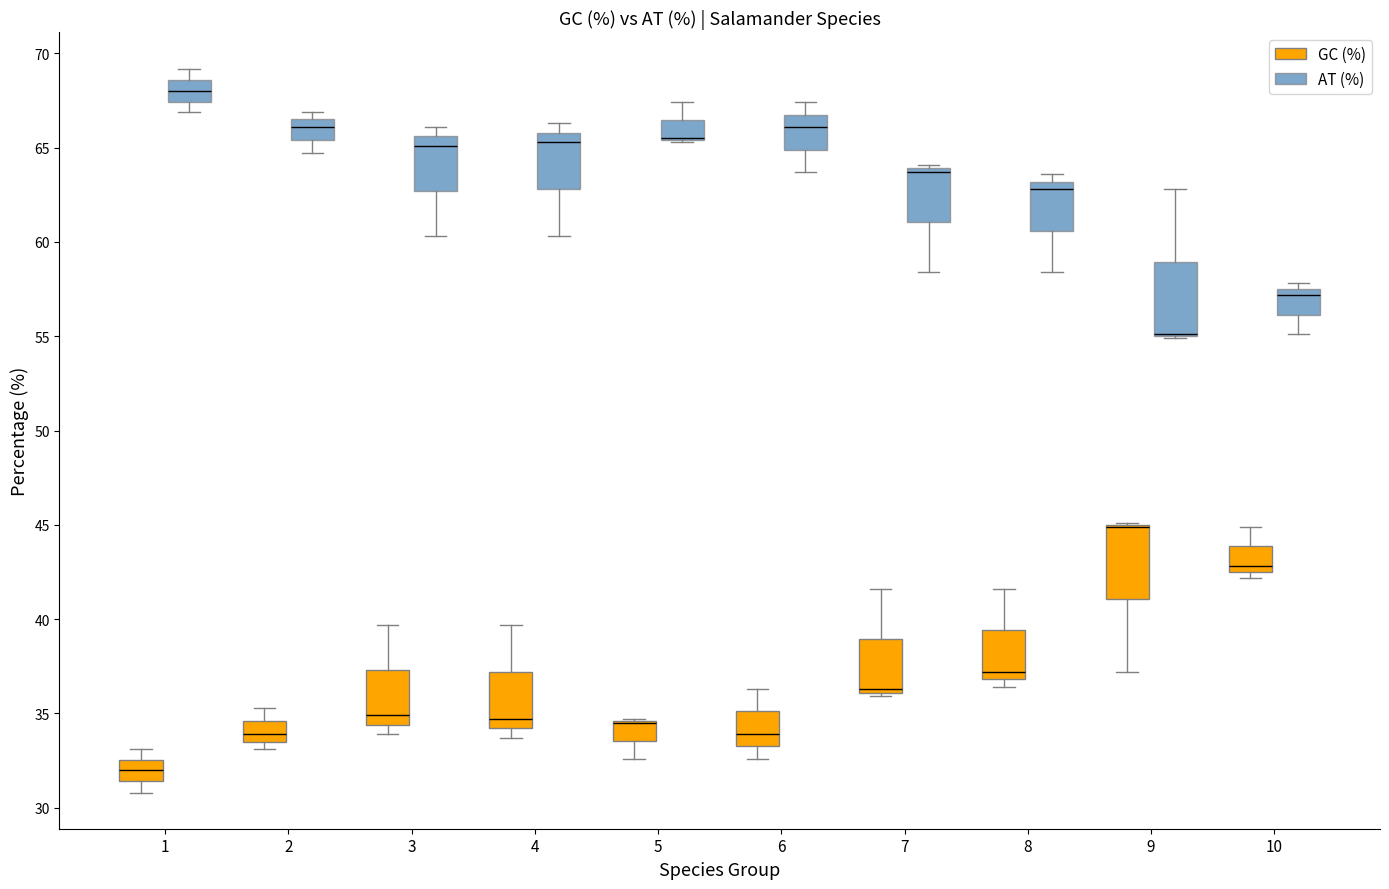

Reading left to right, transcribe this box plot: for each box, give where its median line is, the range the box spans, and where its two whiskers end, as read against the y-axis. The values are not printed on the chart, so give them approximately, as read against the axis.

1 (GC (%)): median 32.0, box 31.5 to 32.5, whiskers 31.0 to 33.0
1 (AT (%)): median 68.0, box 67.5 to 68.5, whiskers 67.0 to 69.0
2 (GC (%)): median 34.0, box 33.5 to 34.5, whiskers 33.0 to 35.5
2 (AT (%)): median 66.0, box 65.5 to 66.5, whiskers 64.5 to 67.0
3 (GC (%)): median 35.0, box 34.5 to 37.5, whiskers 34.0 to 39.5
3 (AT (%)): median 65.0, box 62.5 to 65.5, whiskers 60.5 to 66.0
4 (GC (%)): median 34.5, box 34.0 to 37.0, whiskers 33.5 to 39.5
4 (AT (%)): median 65.5, box 63.0 to 66.0, whiskers 60.5 to 66.5
5 (GC (%)): median 34.5 (drawn on the box's upper edge), box 33.5 to 34.5, whiskers 32.5 to 34.5
5 (AT (%)): median 65.5 (drawn on the box's lower edge), box 65.5 to 66.5, whiskers 65.5 to 67.5
6 (GC (%)): median 34.0, box 33.5 to 35.0, whiskers 32.5 to 36.5
6 (AT (%)): median 66.0, box 65.0 to 67.0, whiskers 63.5 to 67.5
7 (GC (%)): median 36.5, box 36.0 to 39.0, whiskers 36.0 (just below the box's lower edge) to 41.5
7 (AT (%)): median 63.5, box 61.0 to 64.0, whiskers 58.5 to 64.0 (just above the box's upper edge)
8 (GC (%)): median 37.0 (just above the box's lower edge), box 37.0 to 39.5, whiskers 36.5 to 41.5
8 (AT (%)): median 63.0 (just below the box's upper edge), box 60.5 to 63.0, whiskers 58.5 to 63.5
9 (GC (%)): median 45.0 (drawn on the box's upper edge), box 41.0 to 45.0, whiskers 37.0 to 45.0
9 (AT (%)): median 55.0 (drawn on the box's lower edge), box 55.0 to 59.0, whiskers 55.0 to 63.0
10 (GC (%)): median 43.0, box 42.5 to 44.0, whiskers 42.0 to 45.0
10 (AT (%)): median 57.0, box 56.0 to 57.5, whiskers 55.0 to 58.0